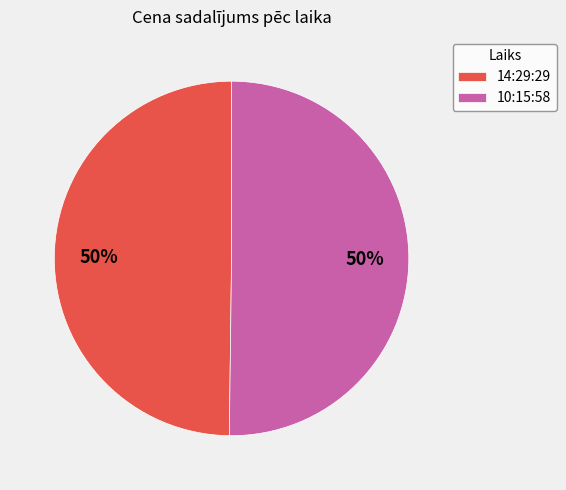

What percentage is the 10:15:58 slice, to the nearest percent?

50%